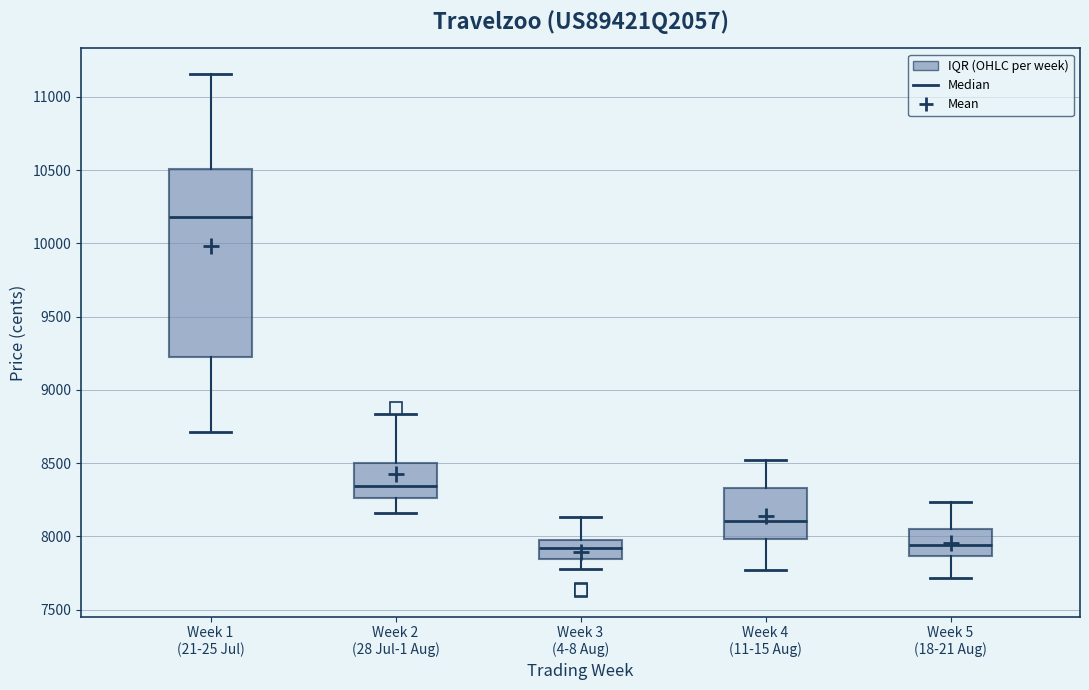

Where does the lower whisker of the box for Week 1 (21-25 Jul) end on the y-axis? The values are not printed on the chart, so give them approximately, as read against the axis.

8700